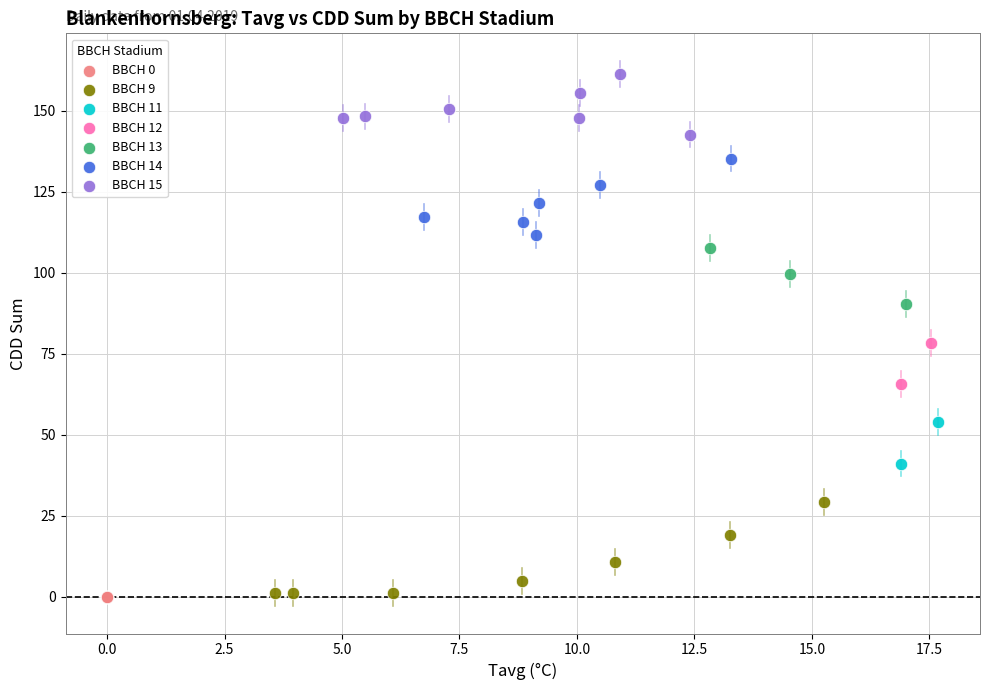

Which series reaches the maximum Y coordinate?

BBCH 15